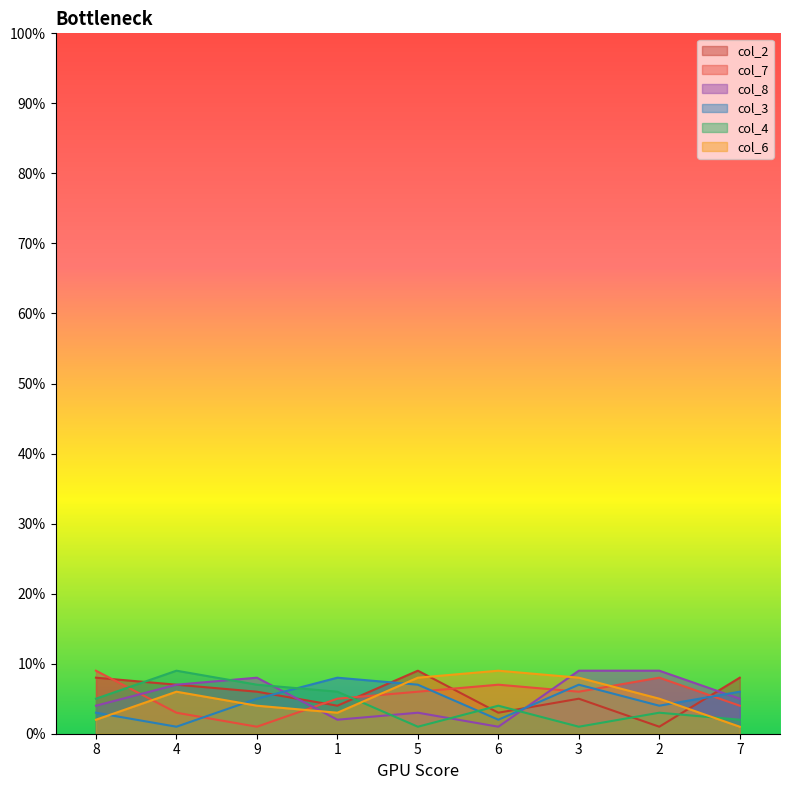

At how many categories does at least one series exceed 2?

9